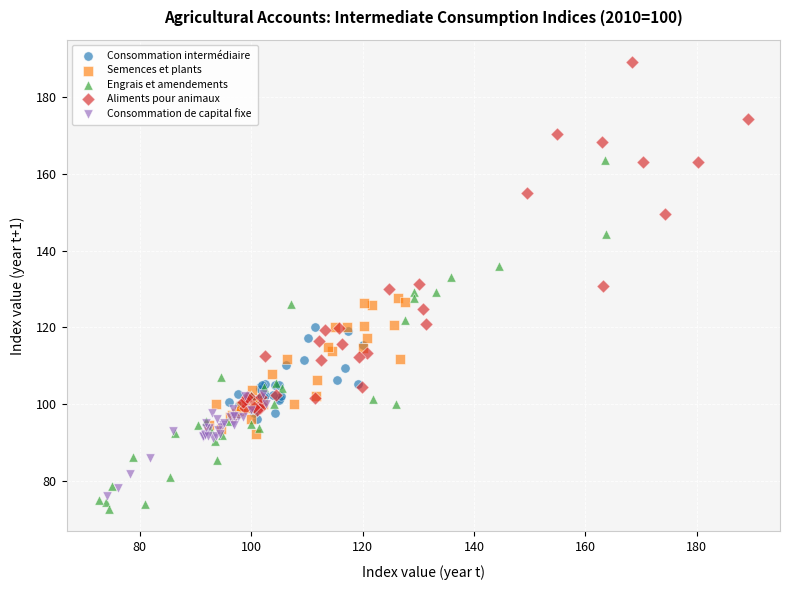

Which series contains the highest Y value?

Aliments pour animaux